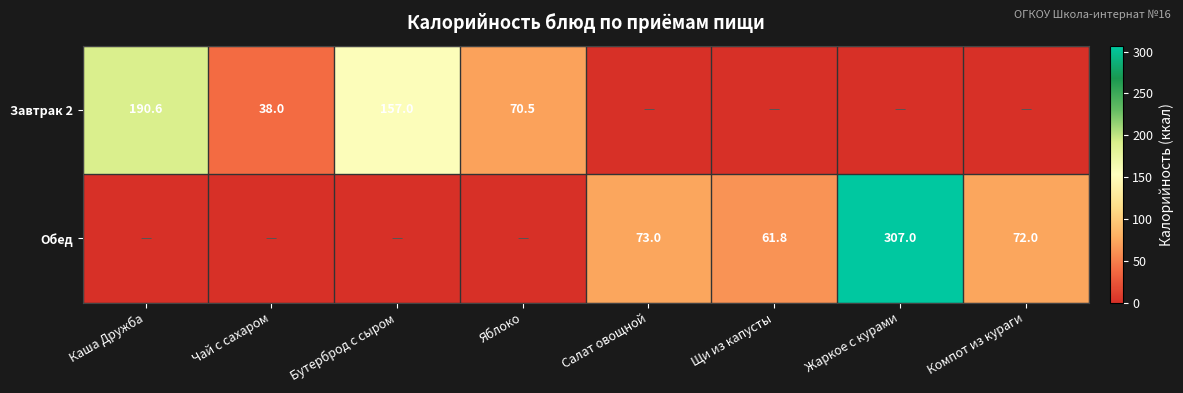

What is the sum of the Завтрак 2 values at Каша Дружба and Бутерброд с сыром?

347.6